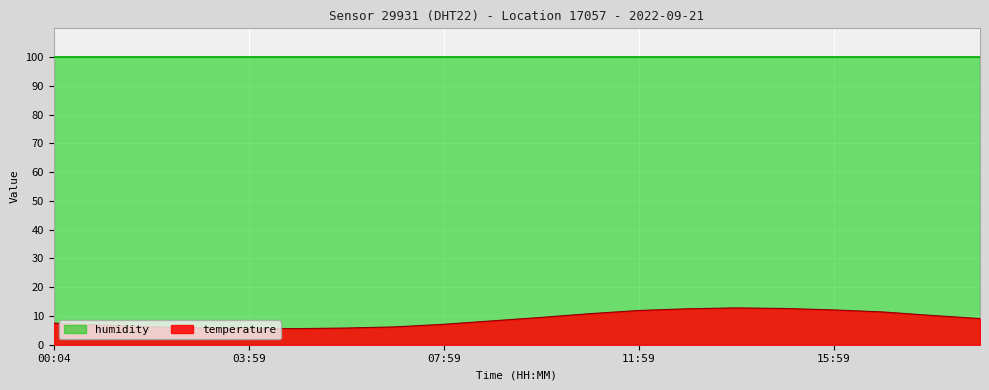

Rank the categories by value from highest to lowest.

13:59, 14:59, 12:59, 15:59, 11:59, 16:59, 10:59, 17:59, 09:59, 18:59, 08:59, 00:04, 07:59, 00:59, 01:59, 06:59, 02:59, 05:59, 03:59, 04:59